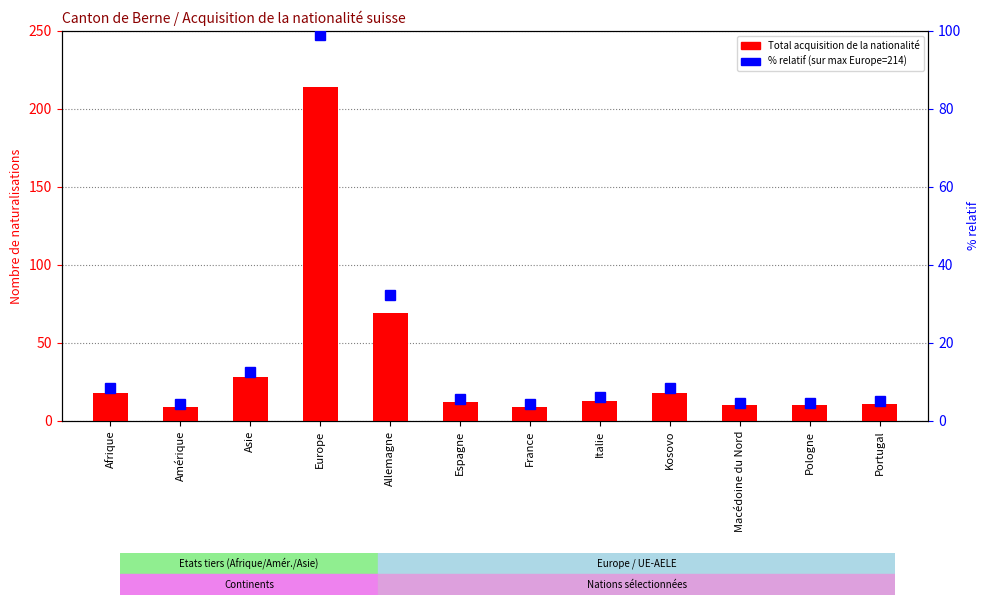

How many bars are there in total?

12